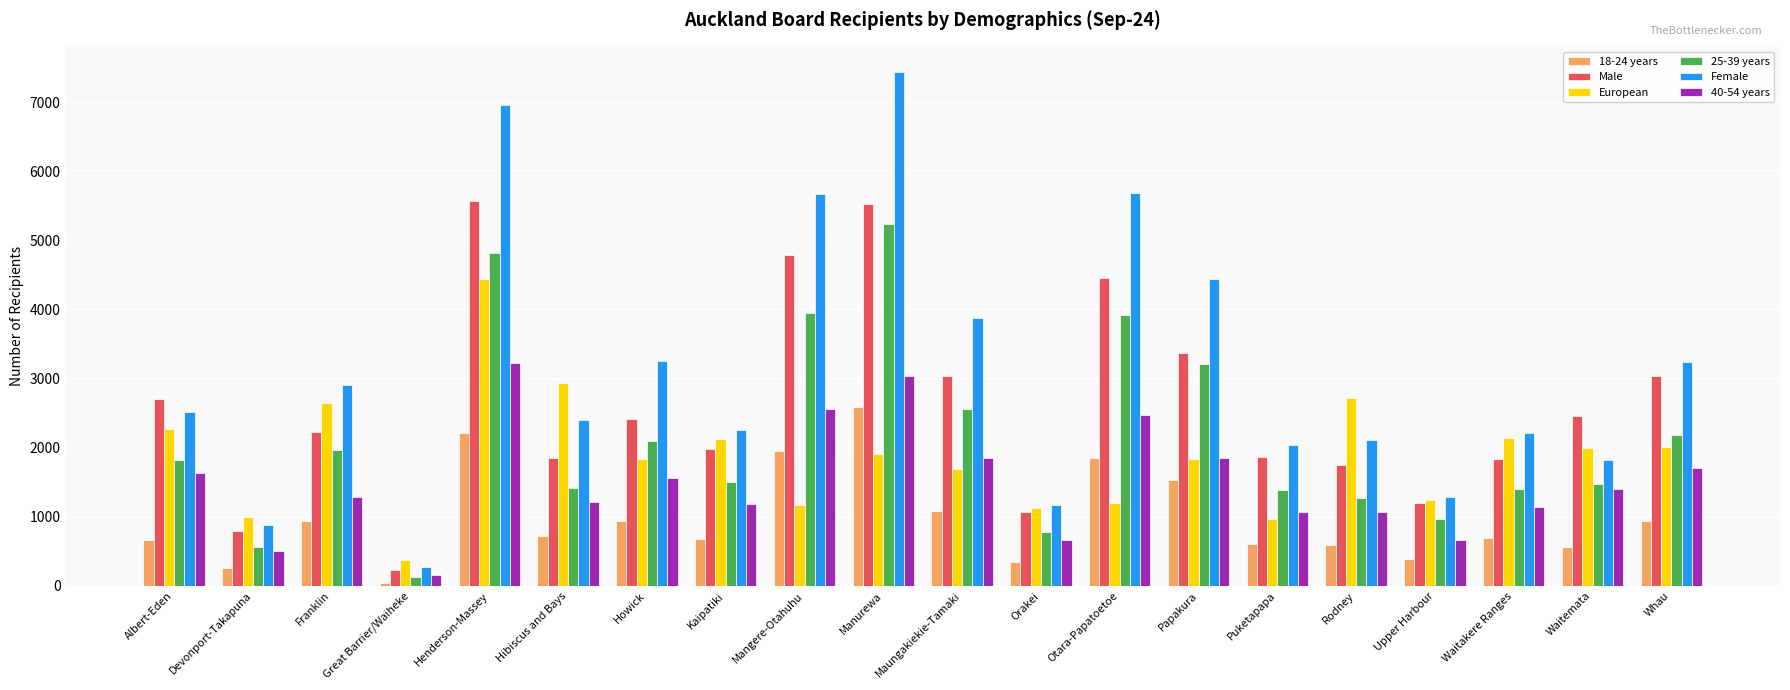

What is the label of the 14th bar from the right?

Howick